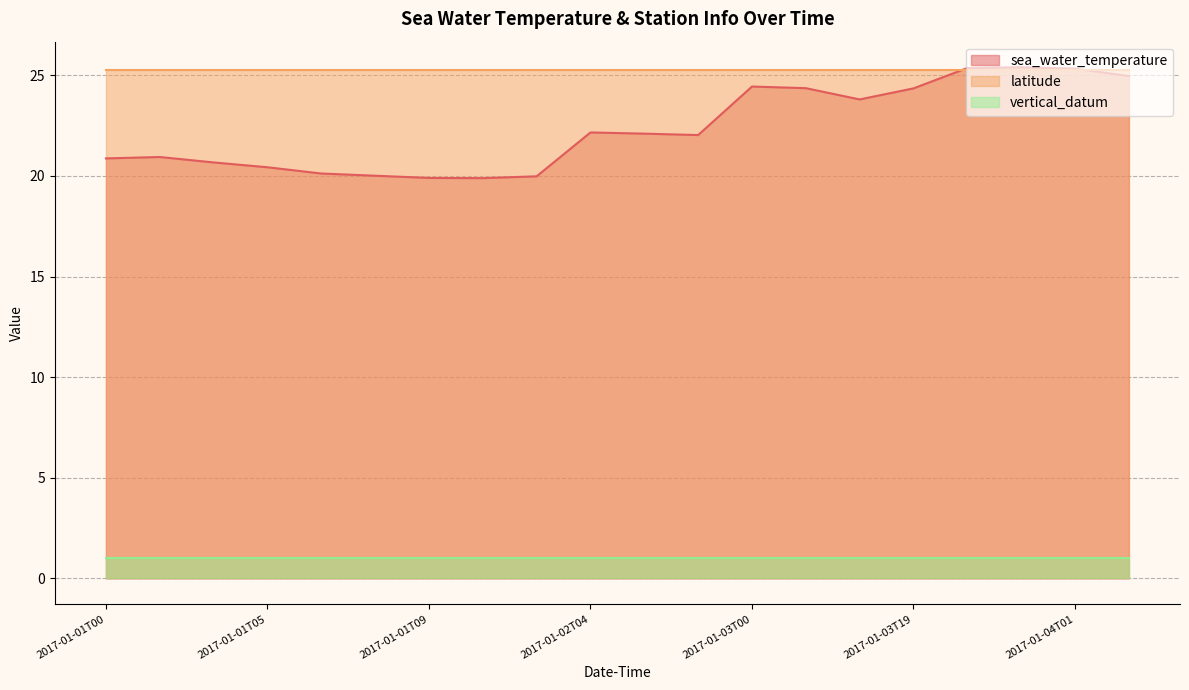

Reading left to right, transcribe all the data shown in this chart.

sea_water_temperature: 20.9	20.9	20.7	20.4	20.1	20.0	19.9	19.9	20.0	22.2	22.1	22.0	24.4	24.4	23.8	24.4	25.4	25.4	25.3	25.0
latitude: 25.3	25.3	25.3	25.3	25.3	25.3	25.3	25.3	25.3	25.3	25.3	25.3	25.3	25.3	25.3	25.3	25.3	25.3	25.3	25.3
vertical_datum: 1.0	1.0	1.0	1.0	1.0	1.0	1.0	1.0	1.0	1.0	1.0	1.0	1.0	1.0	1.0	1.0	1.0	1.0	1.0	1.0